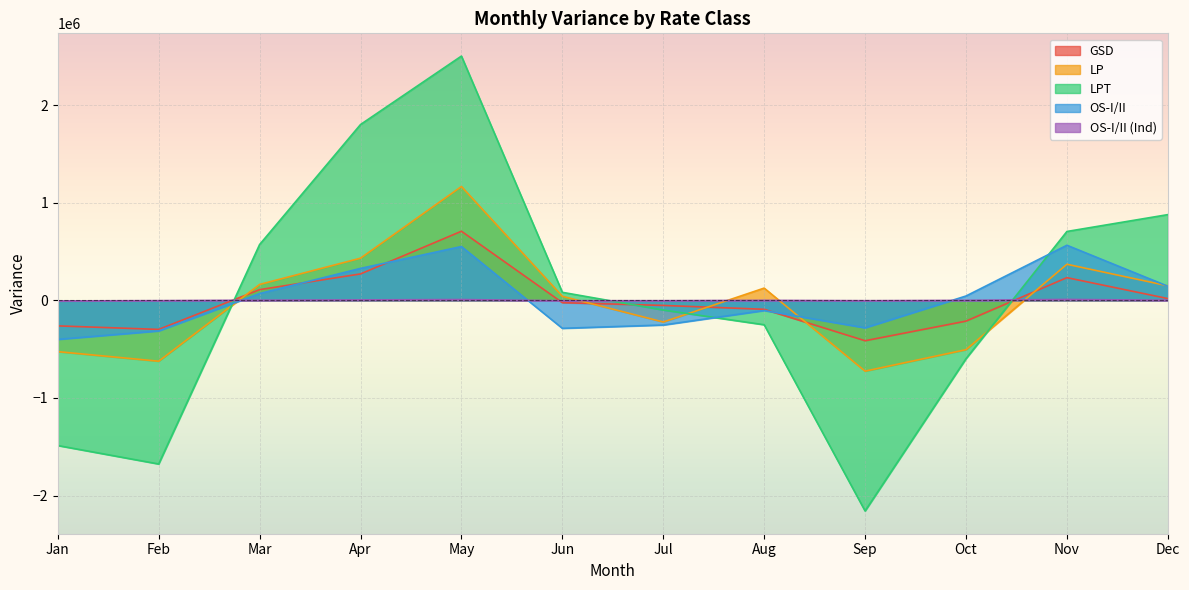

Which series has the largest range (max minus min)?

LPT